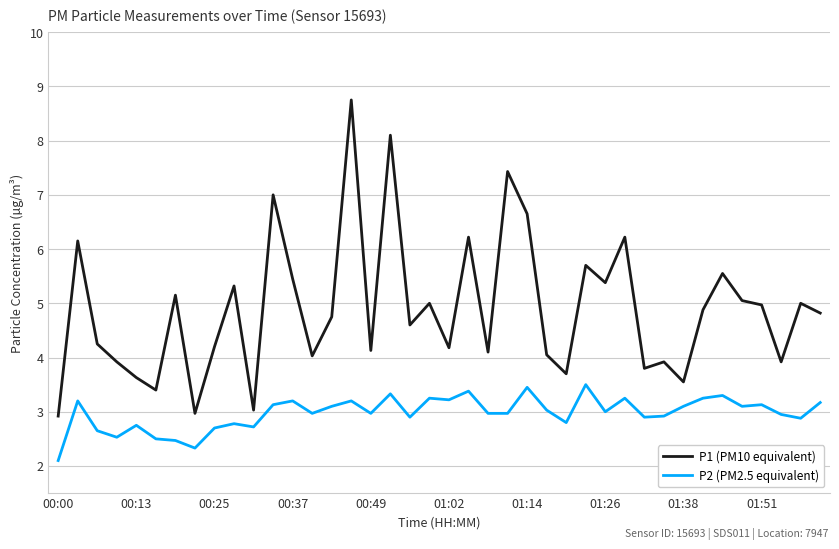

True or false: P2 (PM2.5 equivalent) and P1 (PM10 equivalent) cross at least once.

False